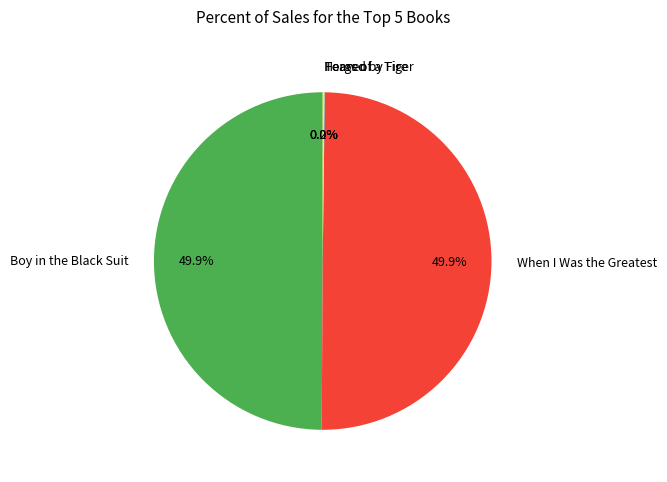

What percentage is NOT represented by Boy in the Black Suit?

50.1%